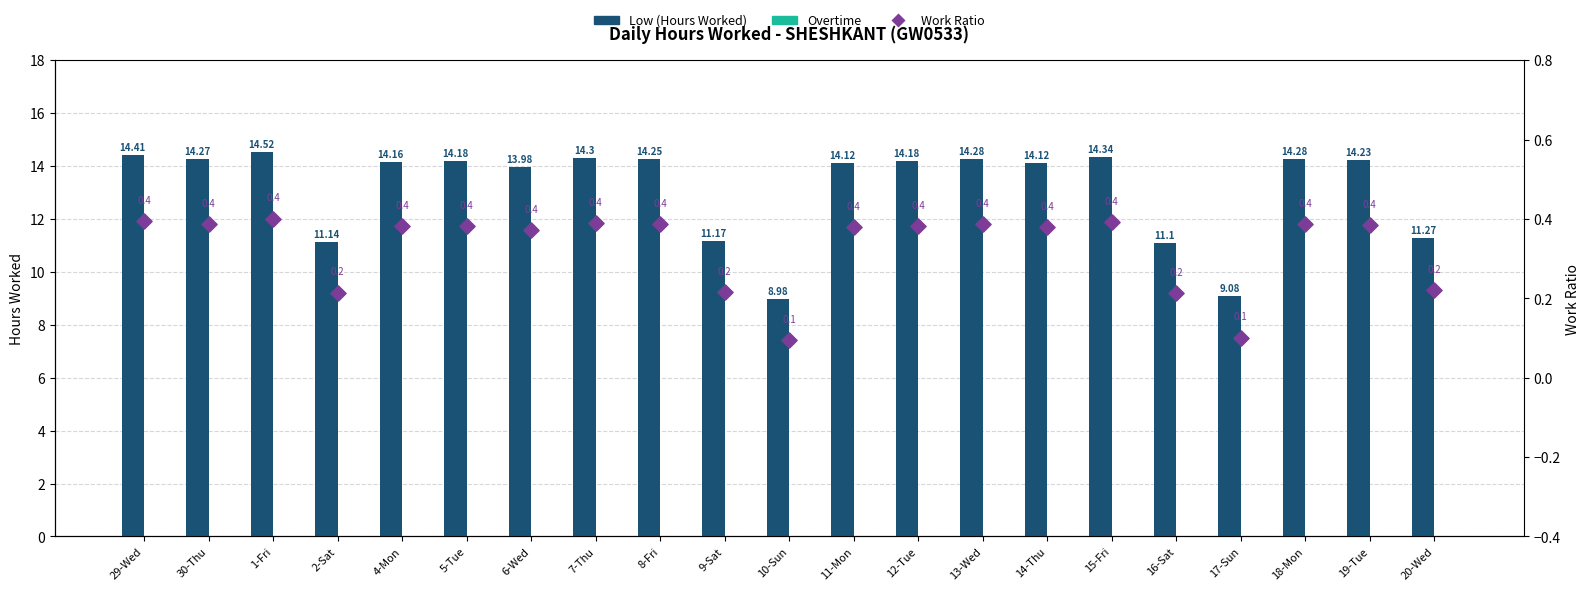

At which category is the sum across all series the highest?

1-Fri